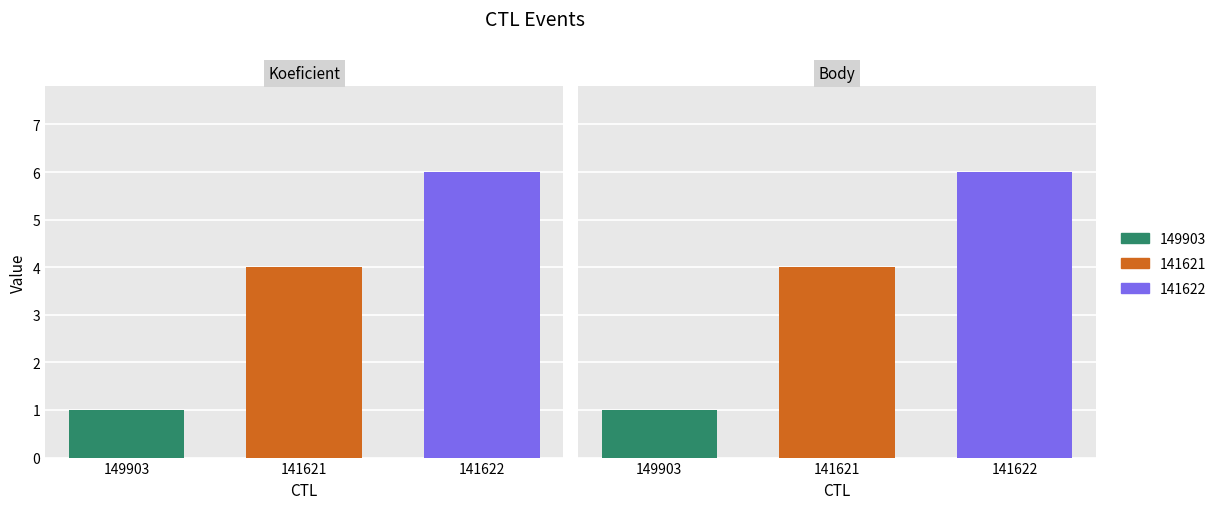

Where does the Koeficient series first go above 4?

141622